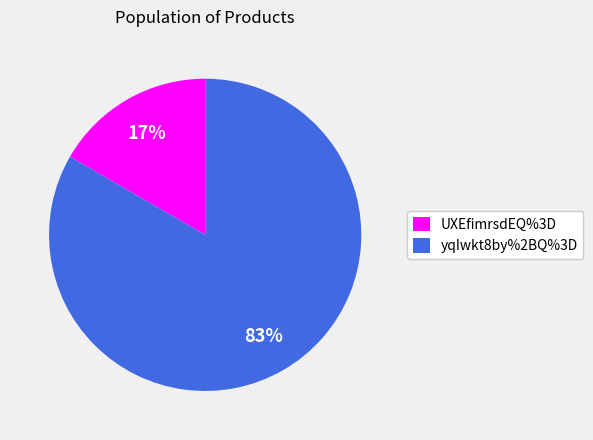

To the nearest percent, what portion does yqIwkt8by%2BQ%3D represent?

83%